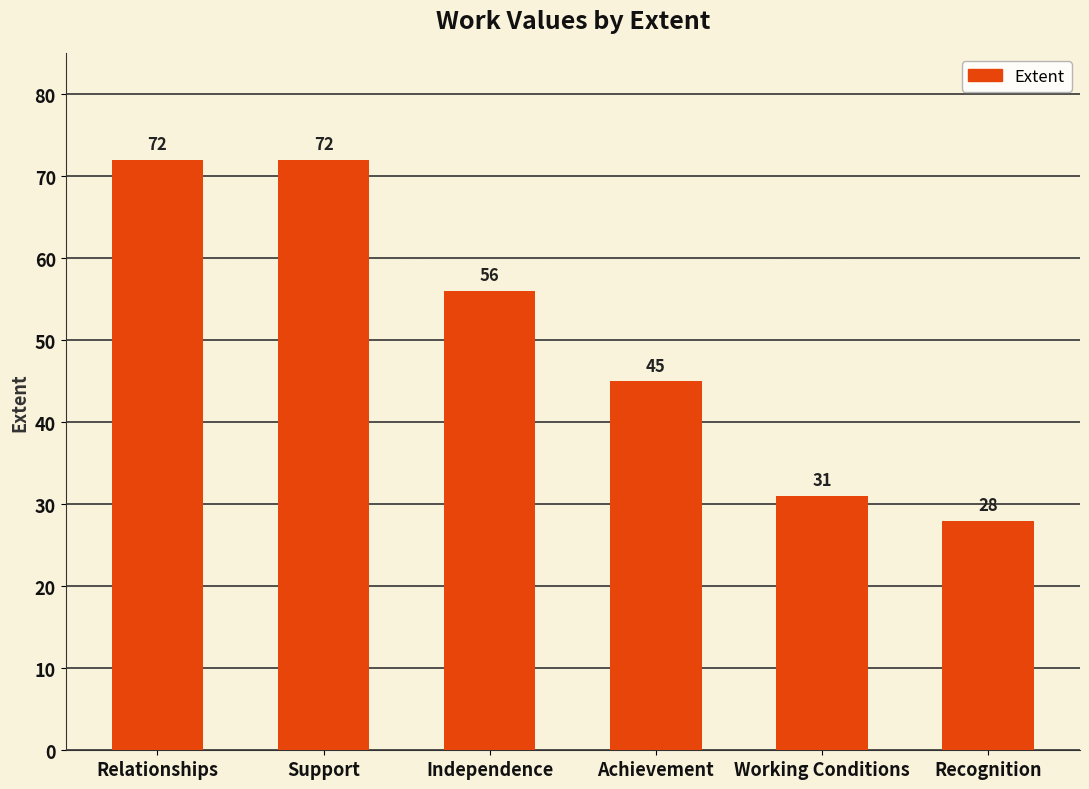

What is the greatest value displayed?

72